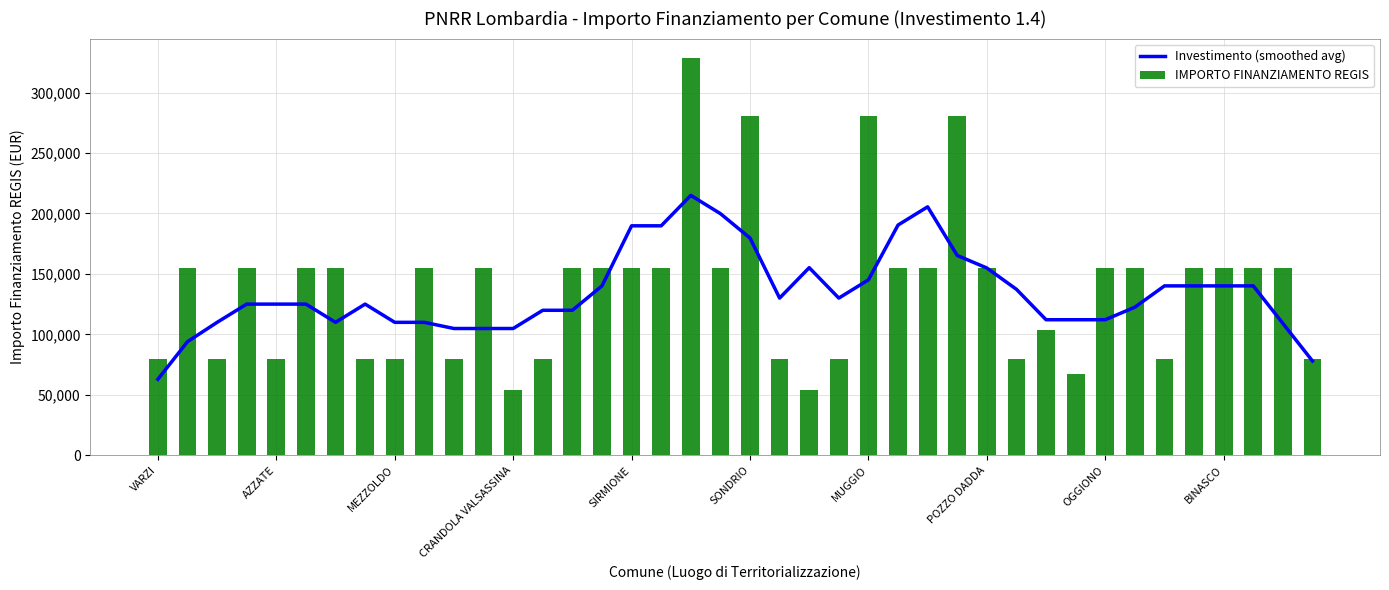

What is the sum of the IMPORTO FINANZIAMENTO REGIS values at 35 and VARZI?

235156.0